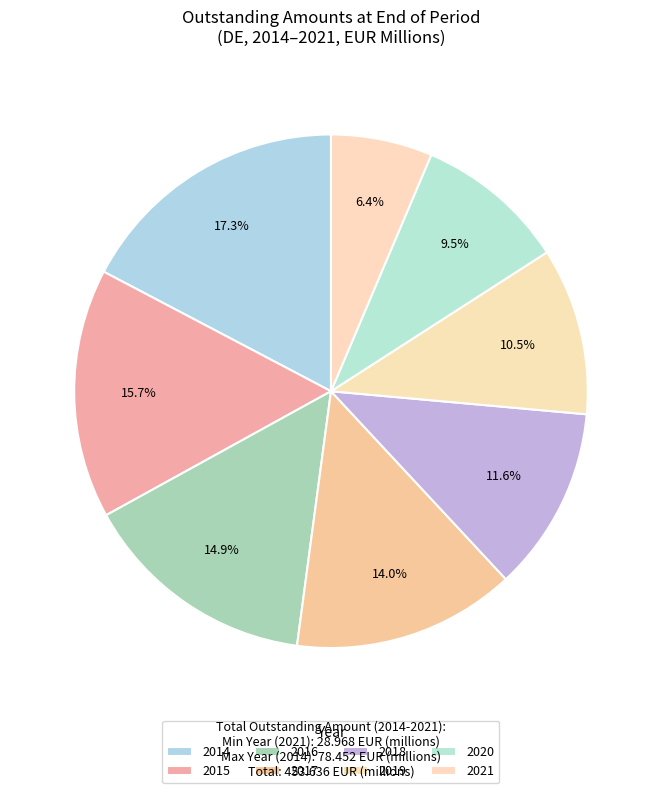

To the nearest percent, what portion does 2014 represent?

17%